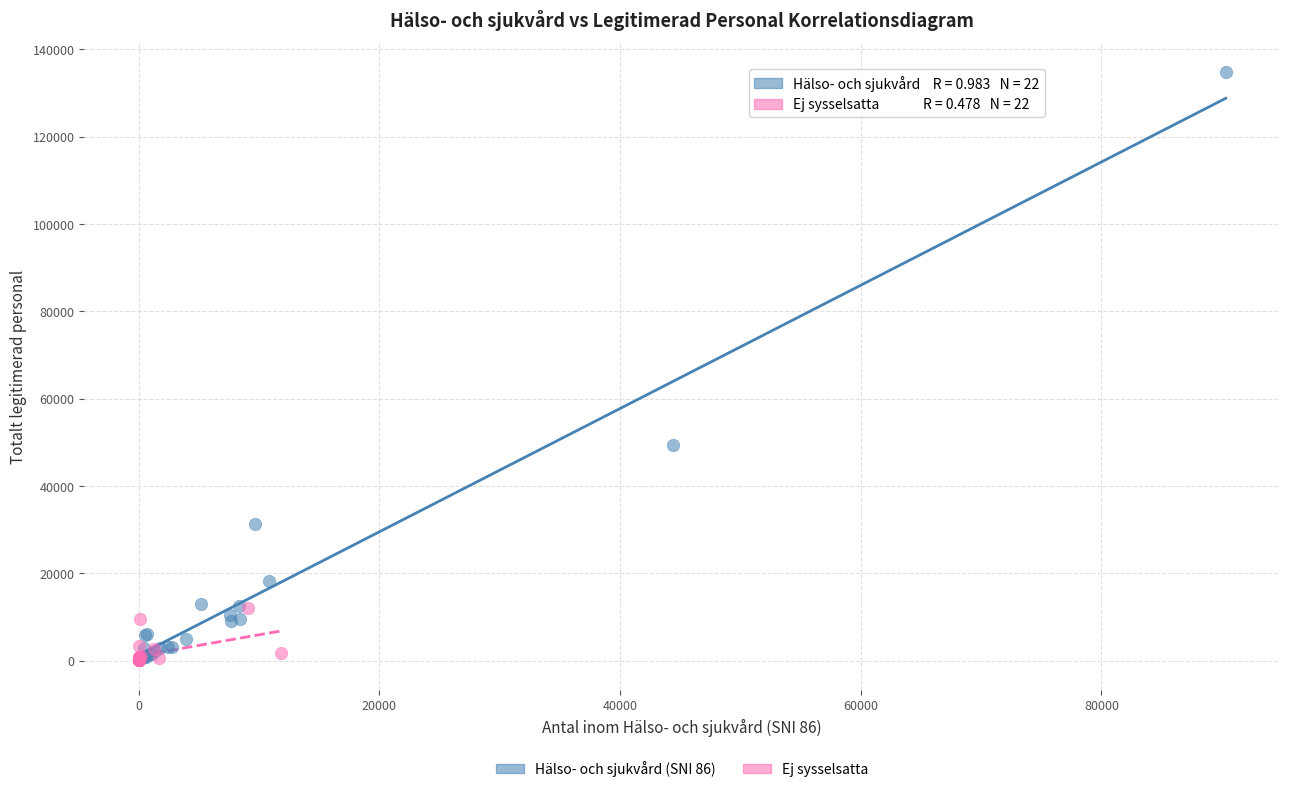

Which series has the largest Y range (max minus min)?

Hälso- och sjukvård (SNI 86)